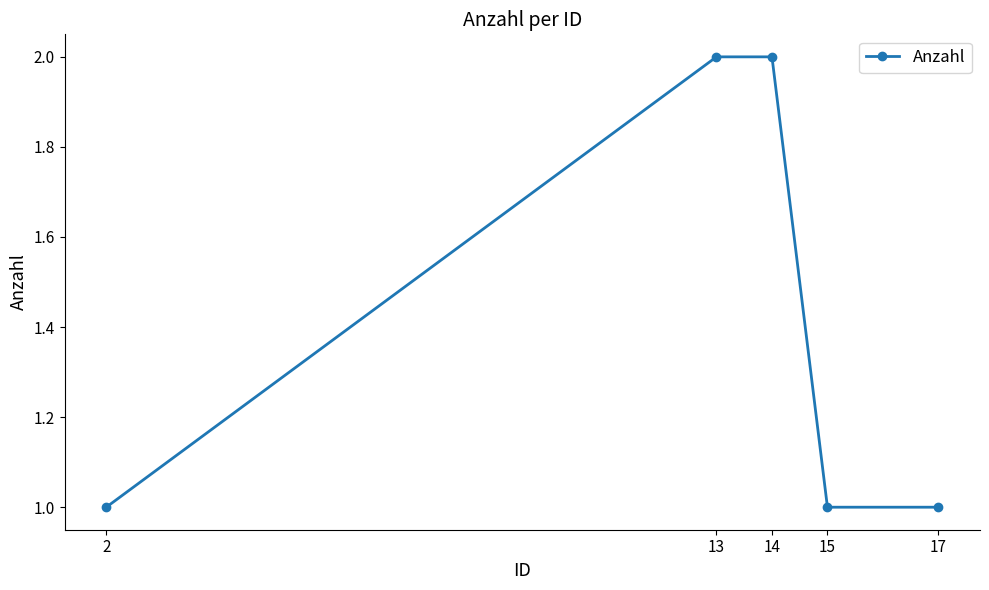

How many lines are shown in the chart?

1